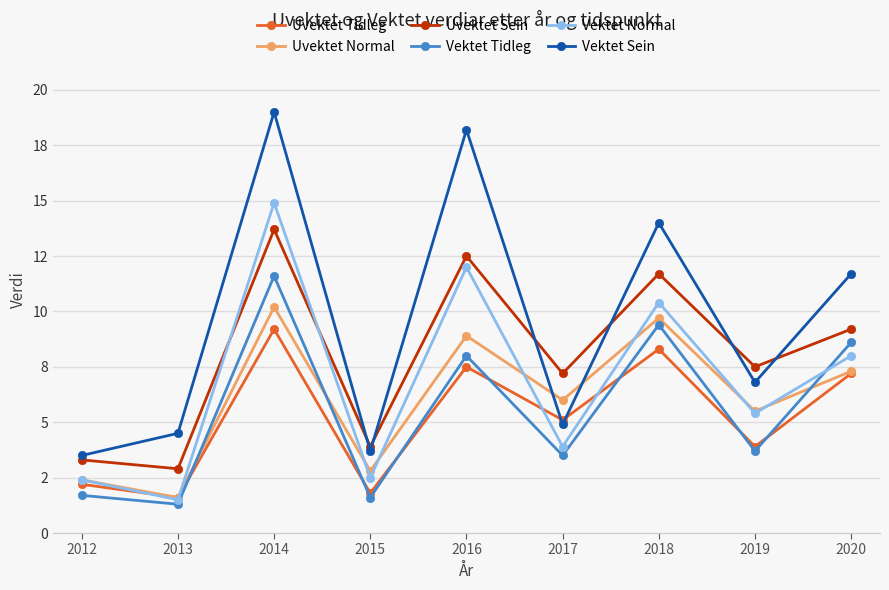

Is the value of Vektet Tidleg at 2019 greater than the value of Uvektet Sein at 2014?

No